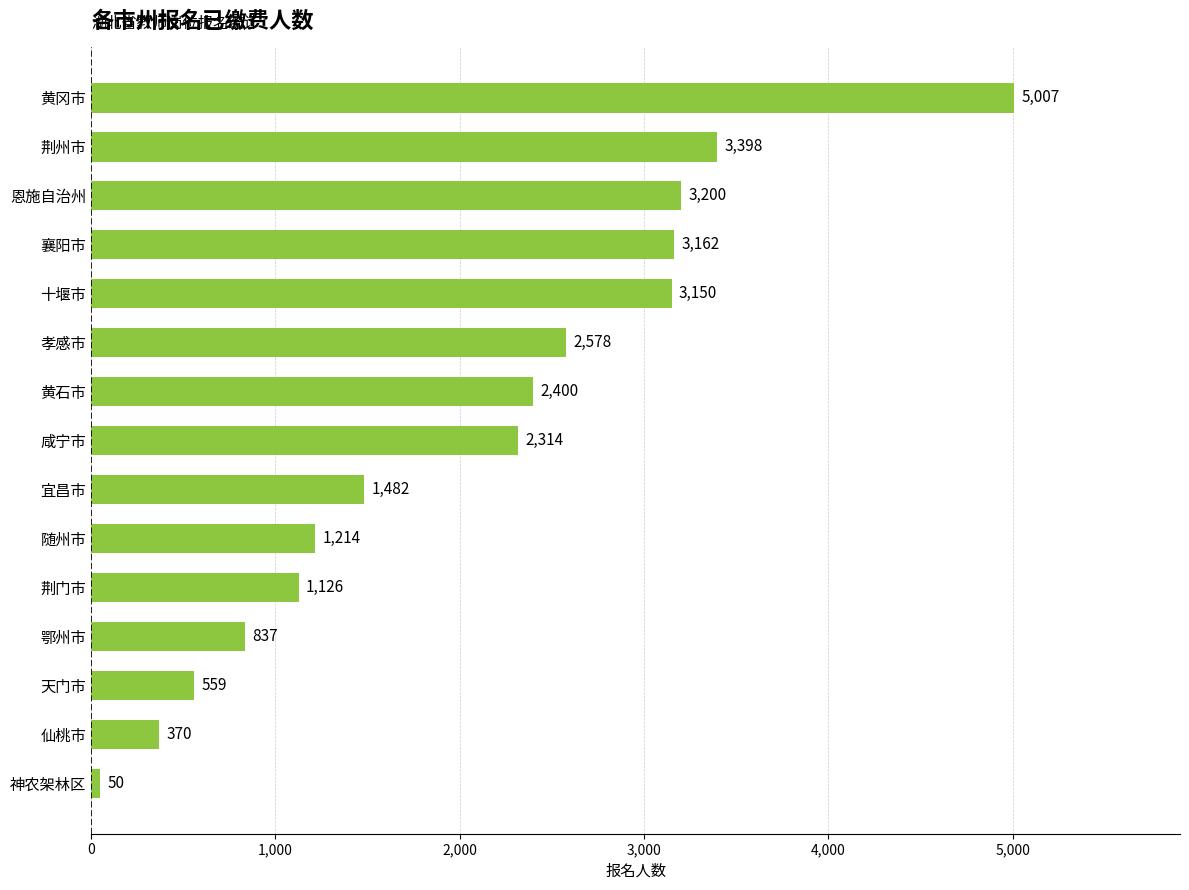

How many data points does each series have?

15